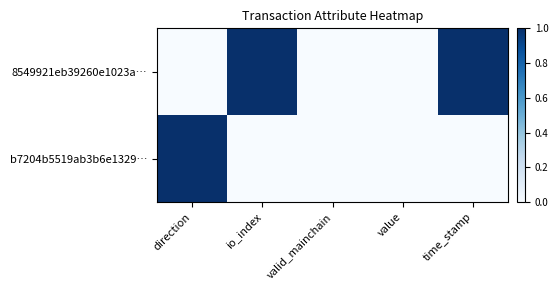

Reading left to right, extract all data points from this chart.

8549921eb39260e1023a…: direction=0	io_index=1	valid_mainchain=0	value=0	time_stamp=1
b7204b5519ab3b6e1329…: direction=1	io_index=0	valid_mainchain=0	value=0	time_stamp=0